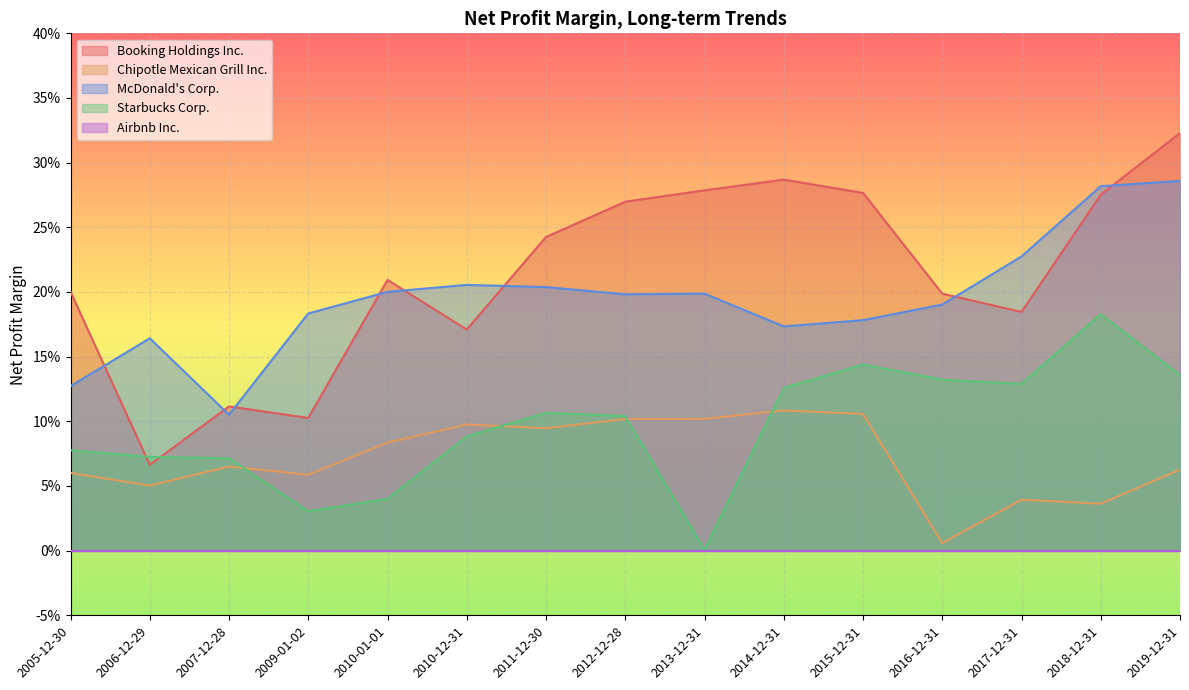

At which category is the sum across all series the highest?

2019-12-31